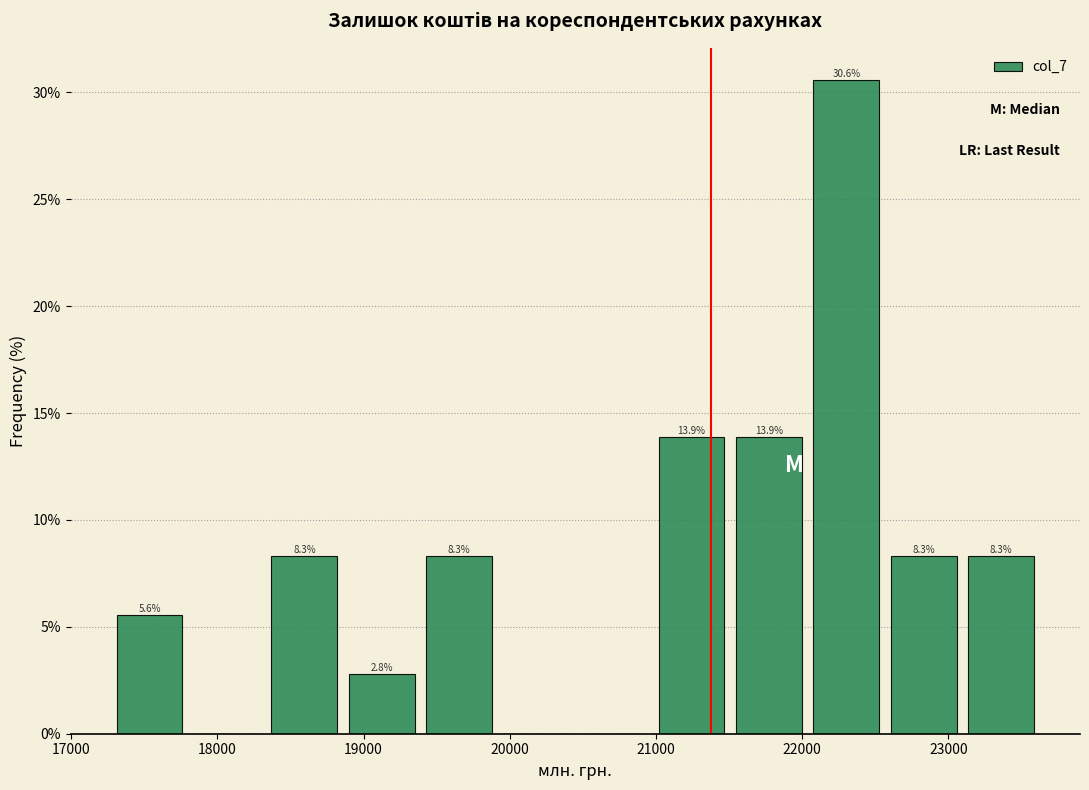

Which range on the x-axis has the tallest bar?

22000 to 22600